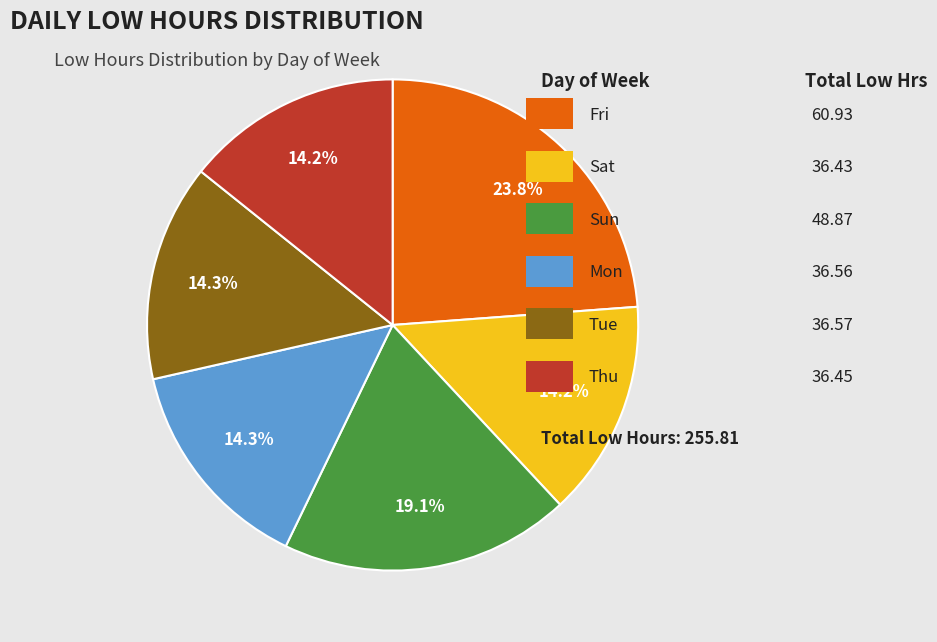

Is there a majority slice in this chart?

No